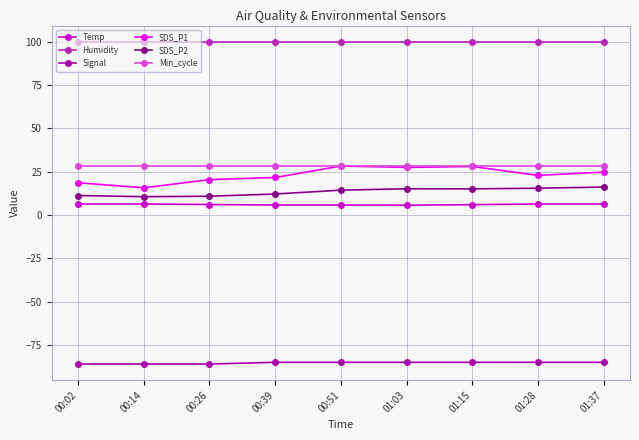

Which series changed the most between 00:02 and 01:28?

SDS_P1